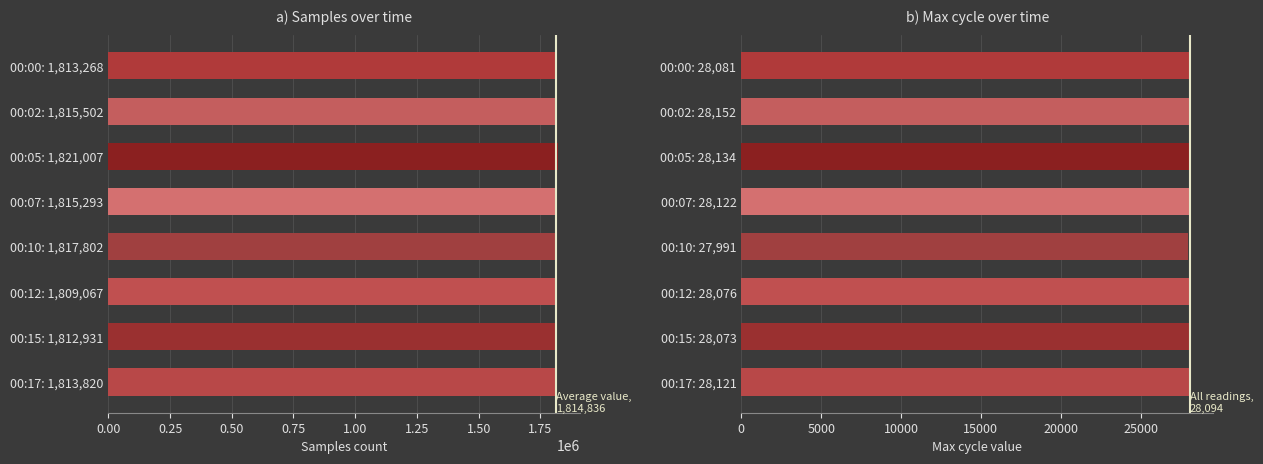

Is it true that Samples equals 1817802 at 00:10: 1,817,802?

True